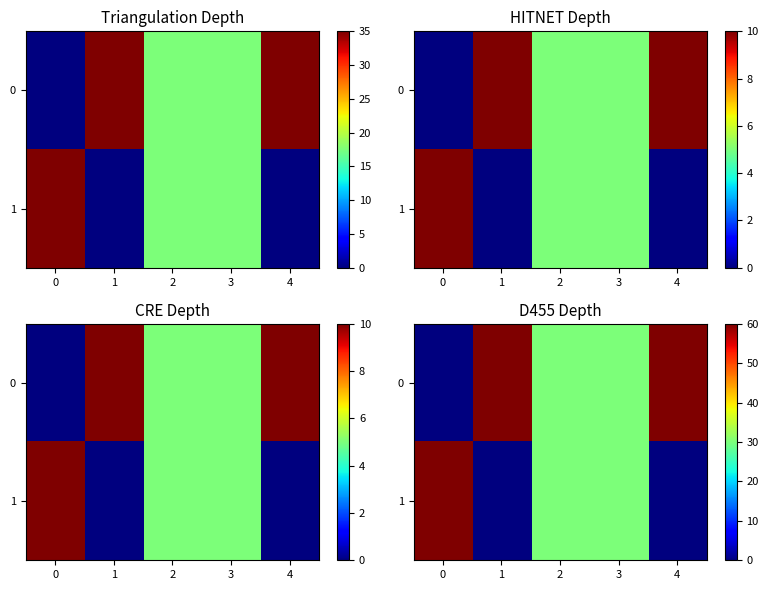

Rank the series at 3 from highest to lowest value.

0, 1